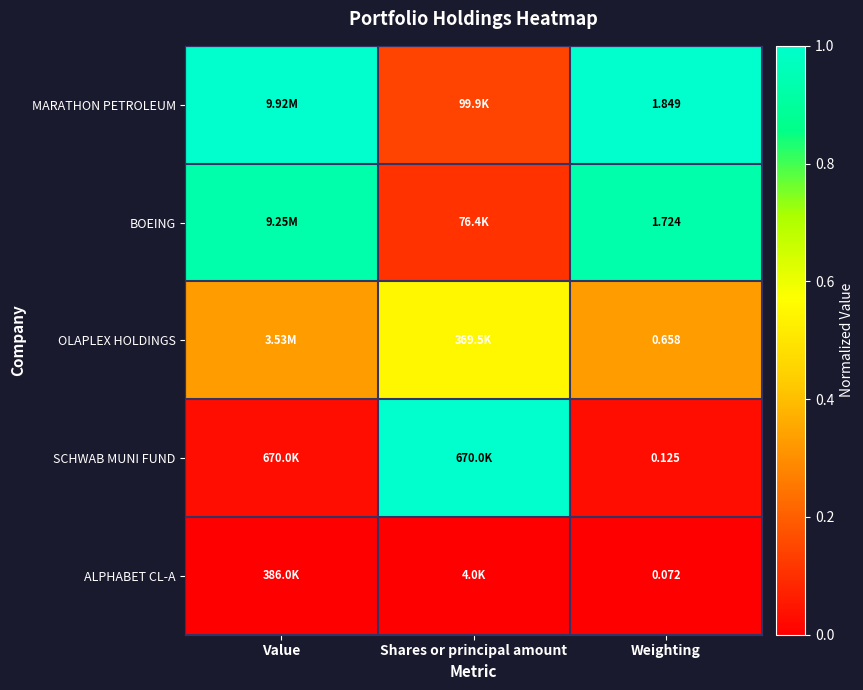

Is the value of MARATHON PETROLEUM at Weighting greater than the value of SCHWAB MUNI FUND at Weighting?

Yes